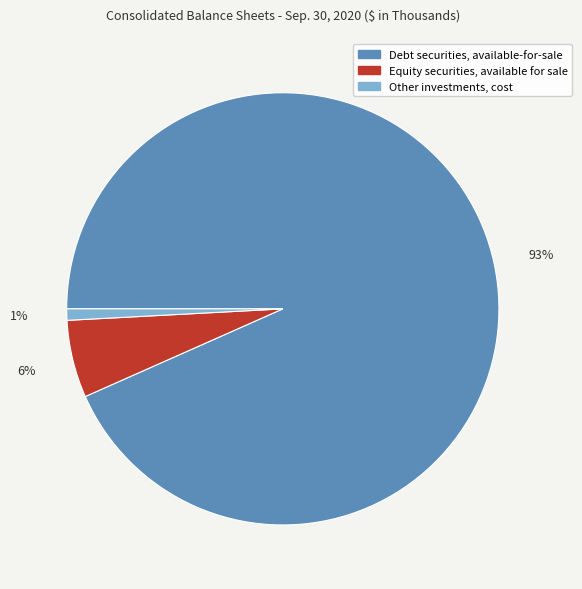

True or false: Equity securities, available for sale accounts for 1% of the total.

False